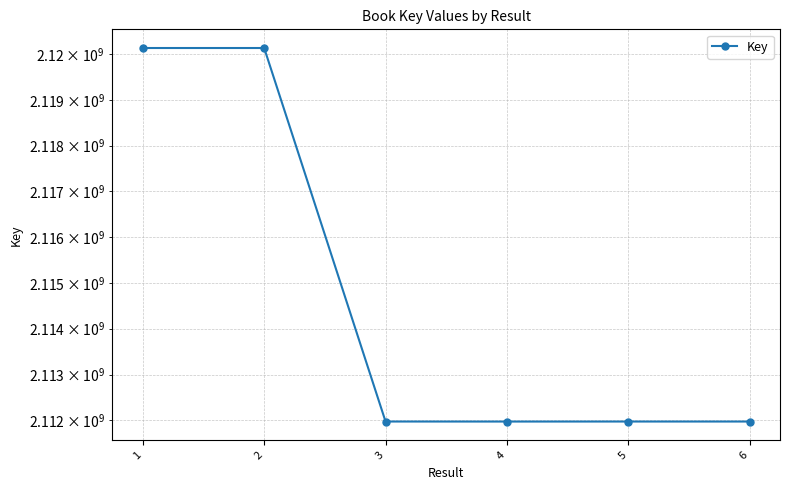

How many lines are shown in the chart?

1